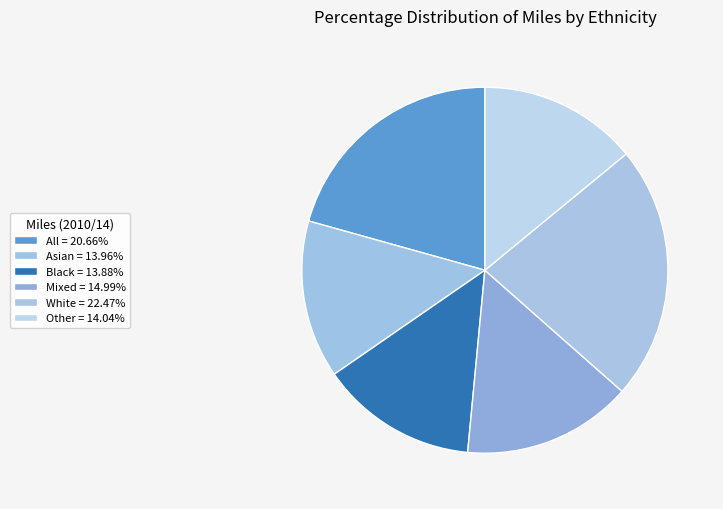

True or false: White accounts for 22% of the total.

True